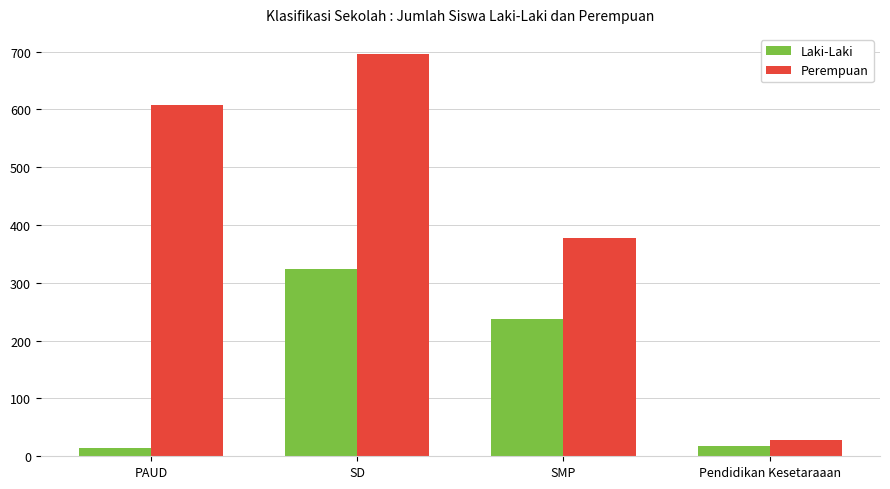

True or false: Laki-Laki has a value of 89 at SD.

False